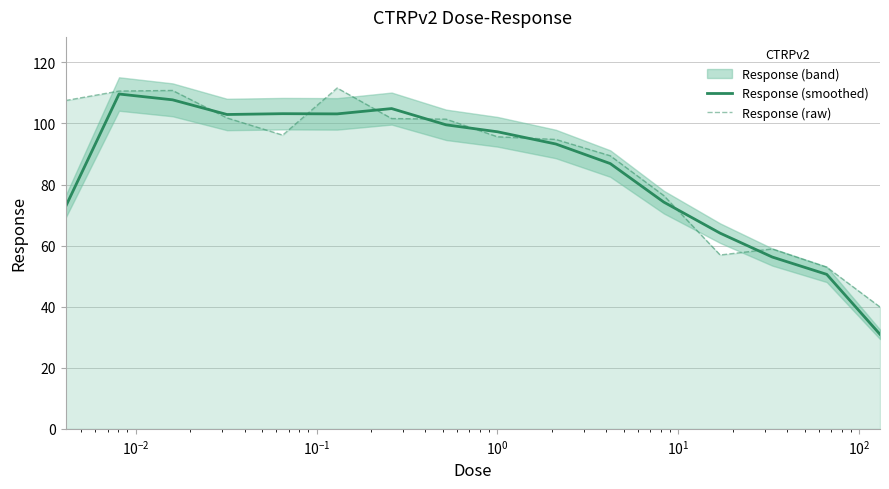

What is the minimum value for Response (raw)?

39.9